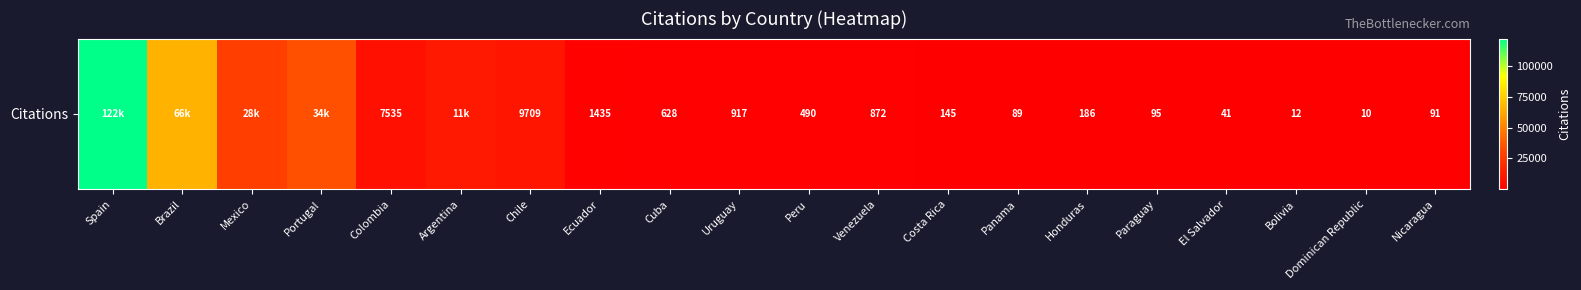

At which category does the chart reach its peak across all series?

Spain